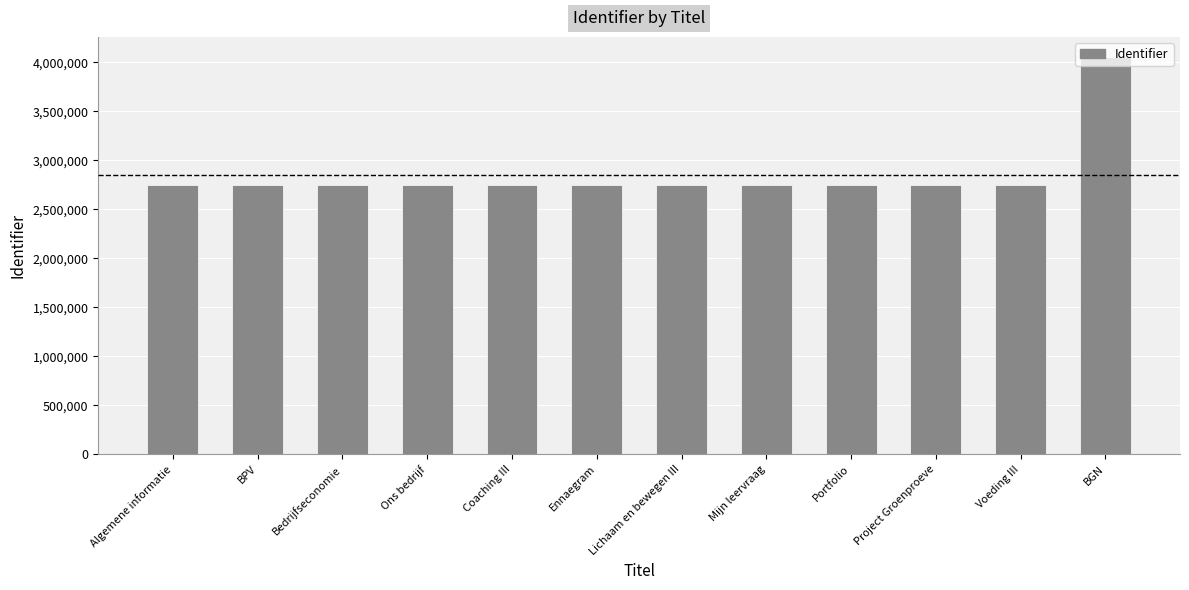

The chart shows a value of 2743209 at Project Groenproeve. True or false?

True